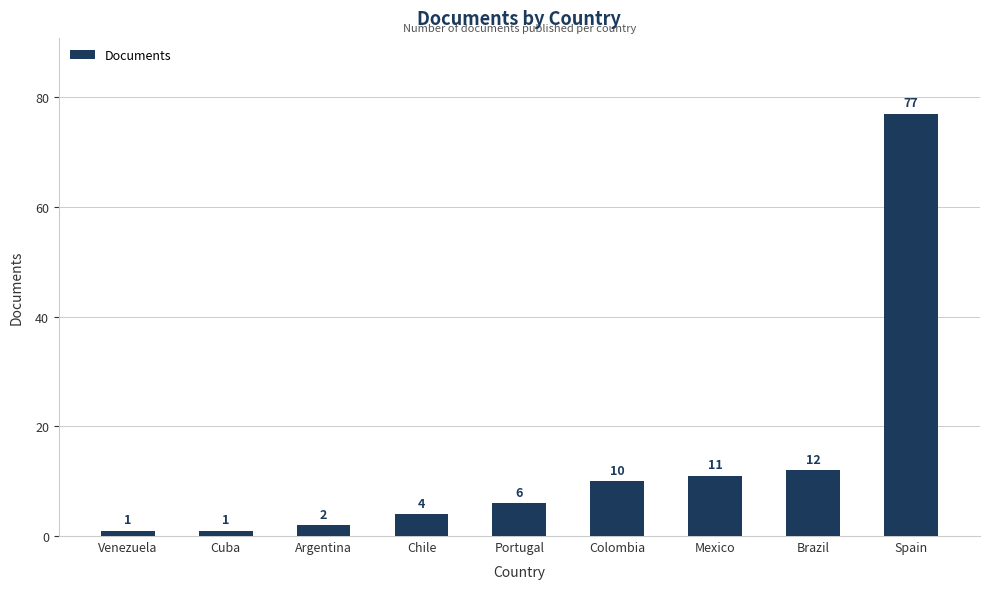

What is the ratio of the value at Colombia to the value at Argentina?

5.0